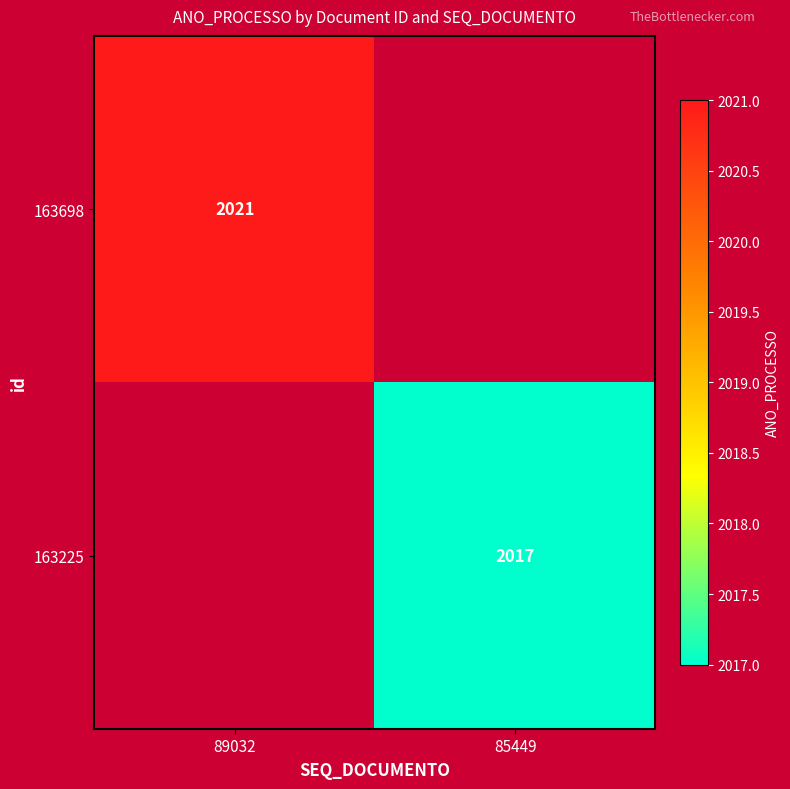

The 163225 series shows 2867 at 85449. True or false?

False